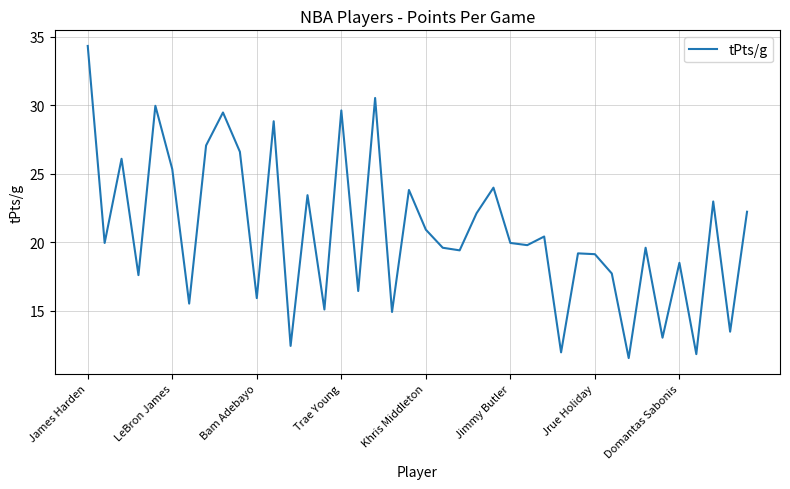

How many interior local valleys (lower than both neighbors) does the data have?

15